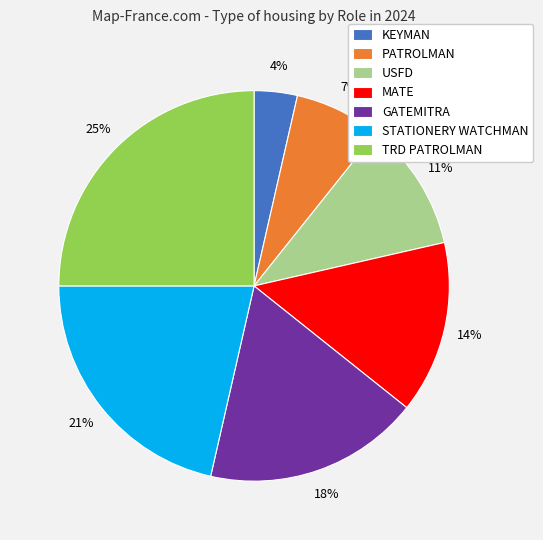

Is GATEMITRA the majority of the pie?

No